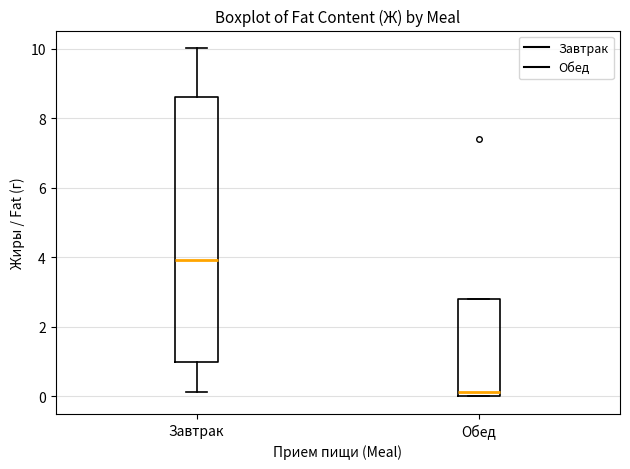

Reading left to right, read every box against the y-axis: the position of its median line, the range the box covers, and the ends of its whiskers. The values are not printed on the chart, so give them approximately, as read against the axis.

Завтрак: median 4.0, box 1.0 to 8.6, whiskers 0.2 to 10.0
Обед: median 0.2, box 0.0 to 2.8, whiskers 0.0 to 2.8